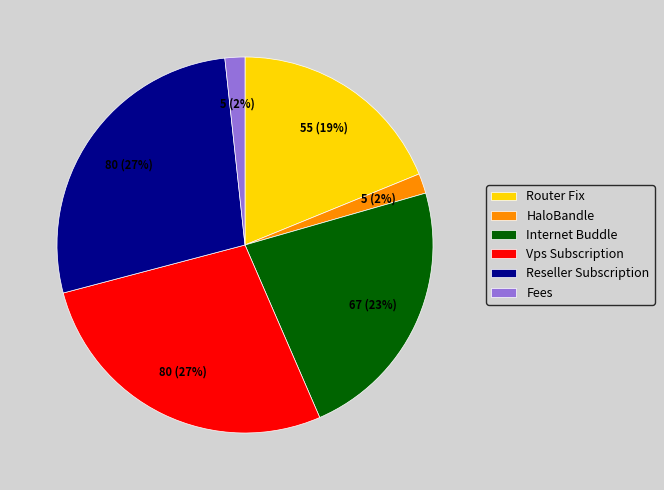

Count the number of slices in the pie.

6